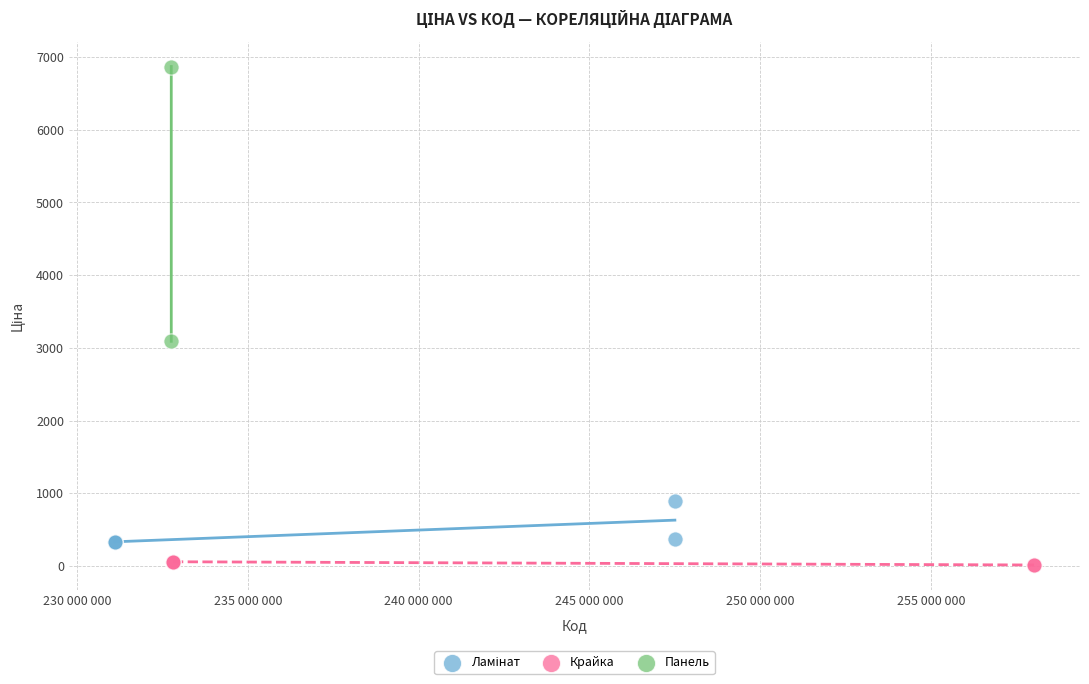

Which series reaches the minimum Y coordinate?

Крайка